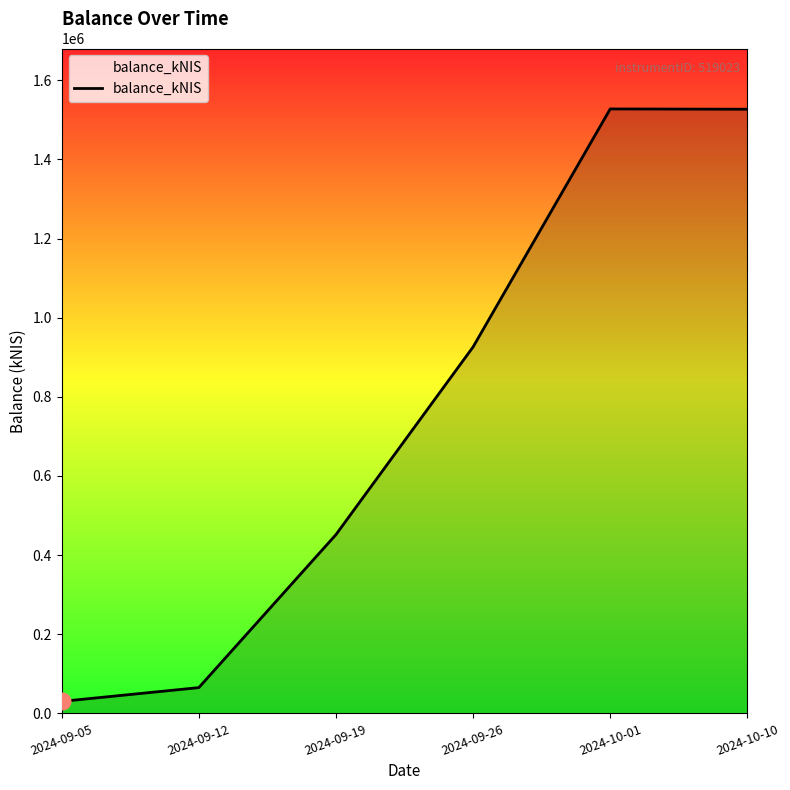

Which has a higher value, 2024-09-12 or 2024-10-10?

2024-10-10